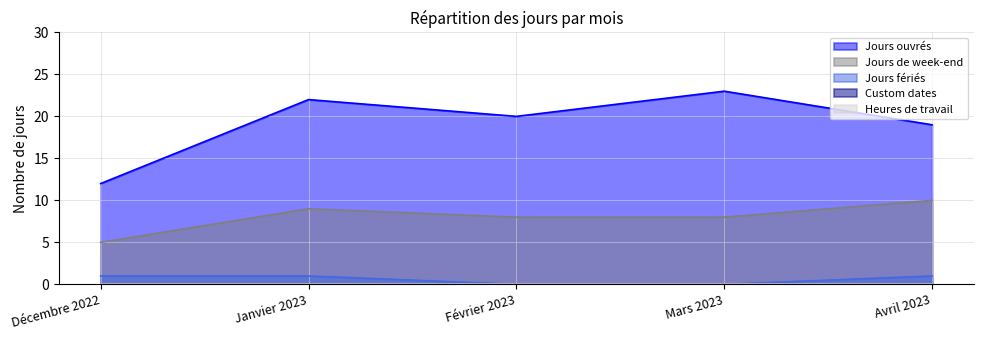

Does the chart have visible grid lines?

Yes